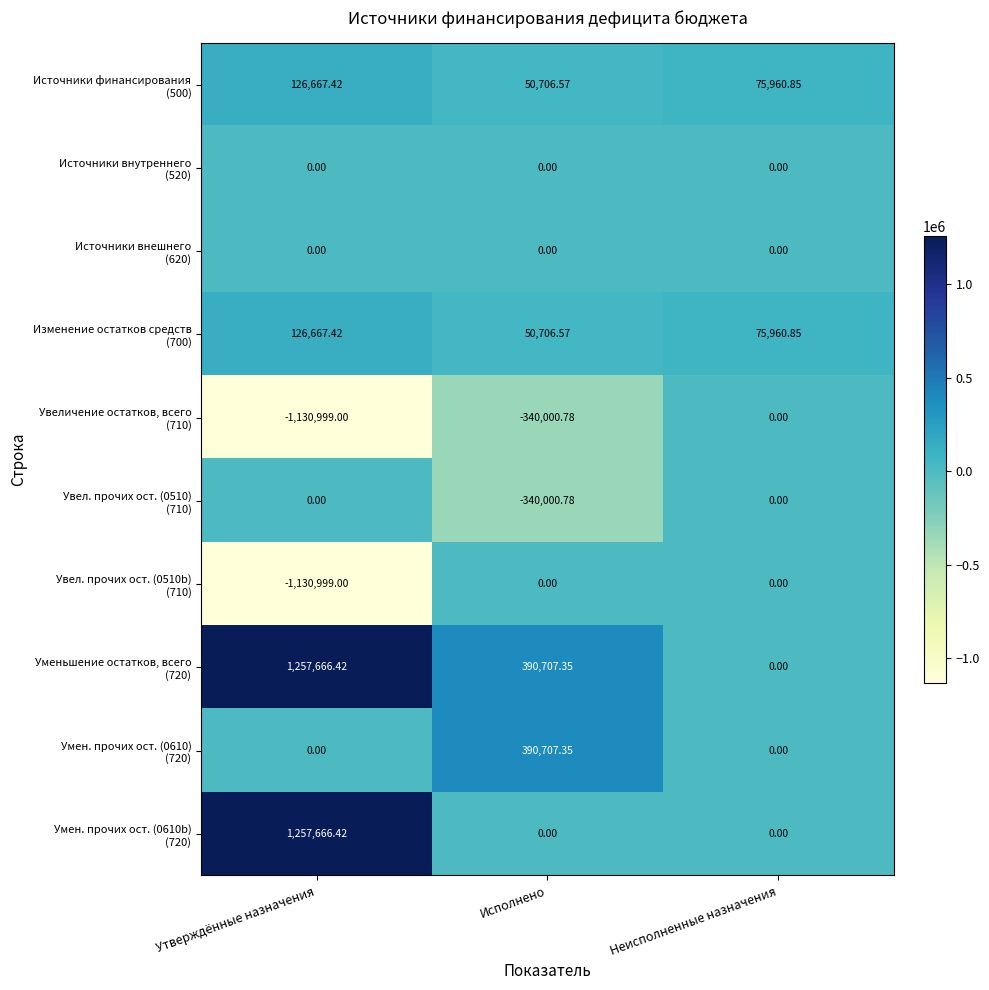

At which category is the sum across all series the highest?

Утверждённые назначения